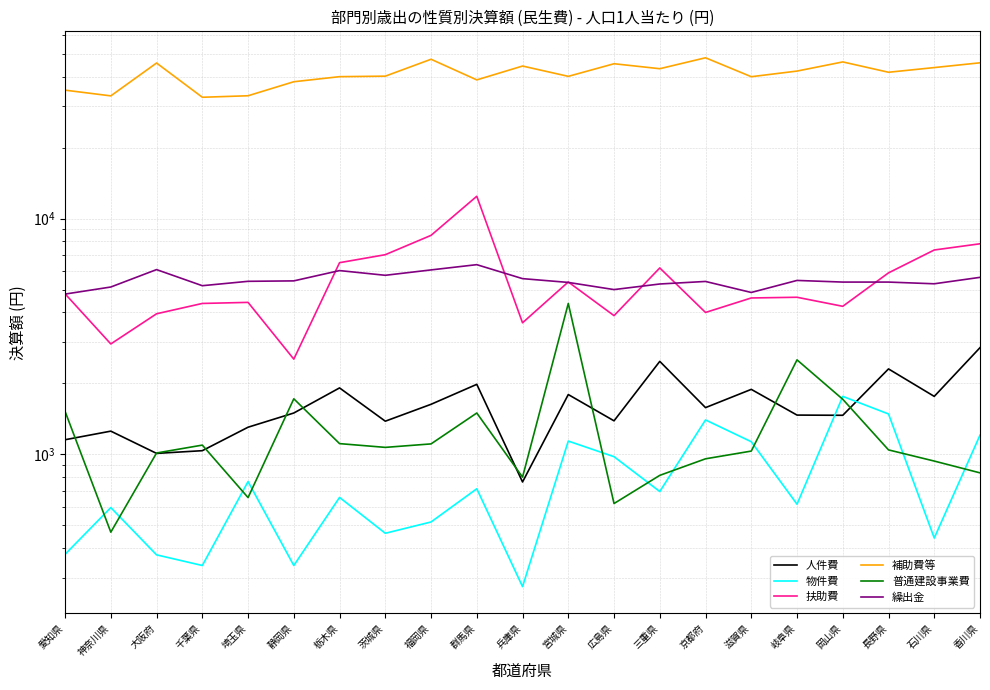

What is the smallest value displayed?

275